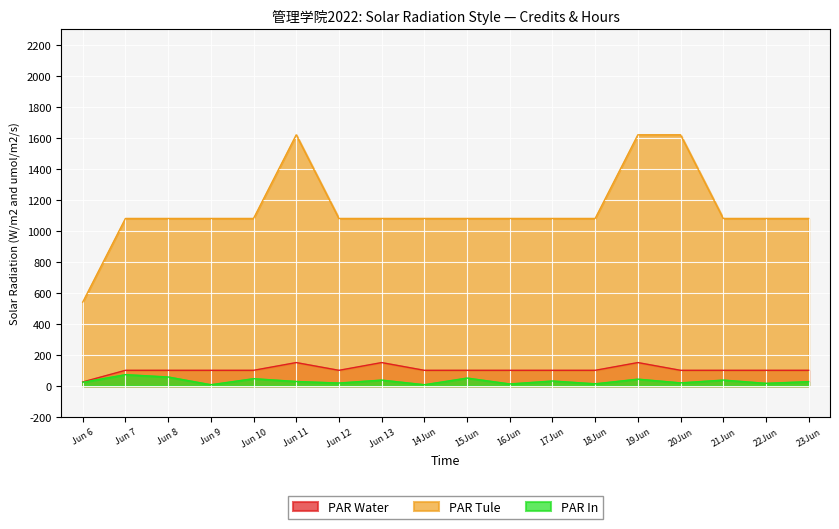

True or false: PAR In has a value of 12 at 16Jun.

True